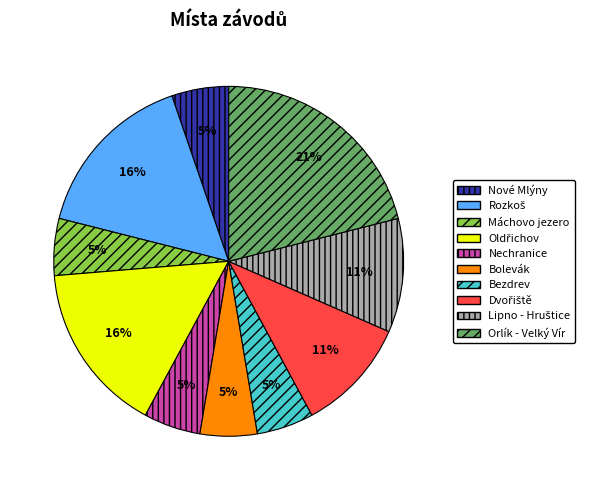

Which slice is the largest?

Orlík - Velký Vír